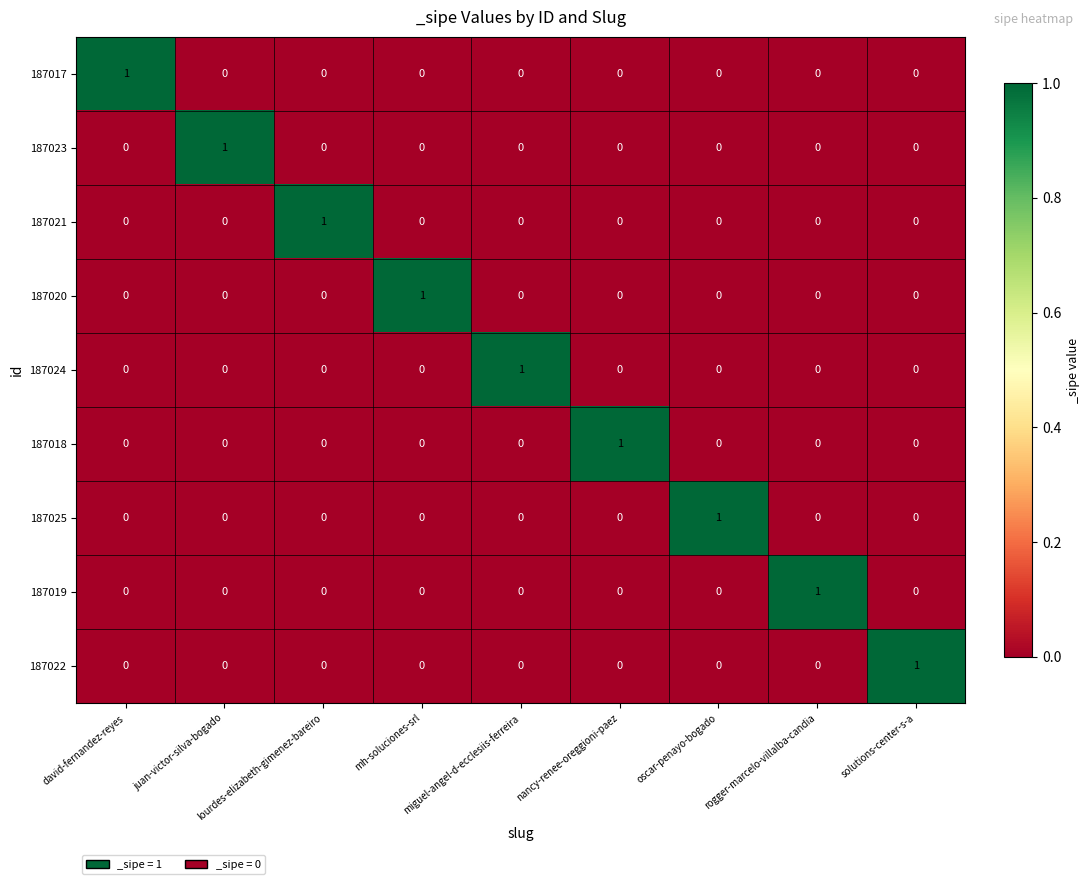

At how many categories does at least one series exceed 0?

9